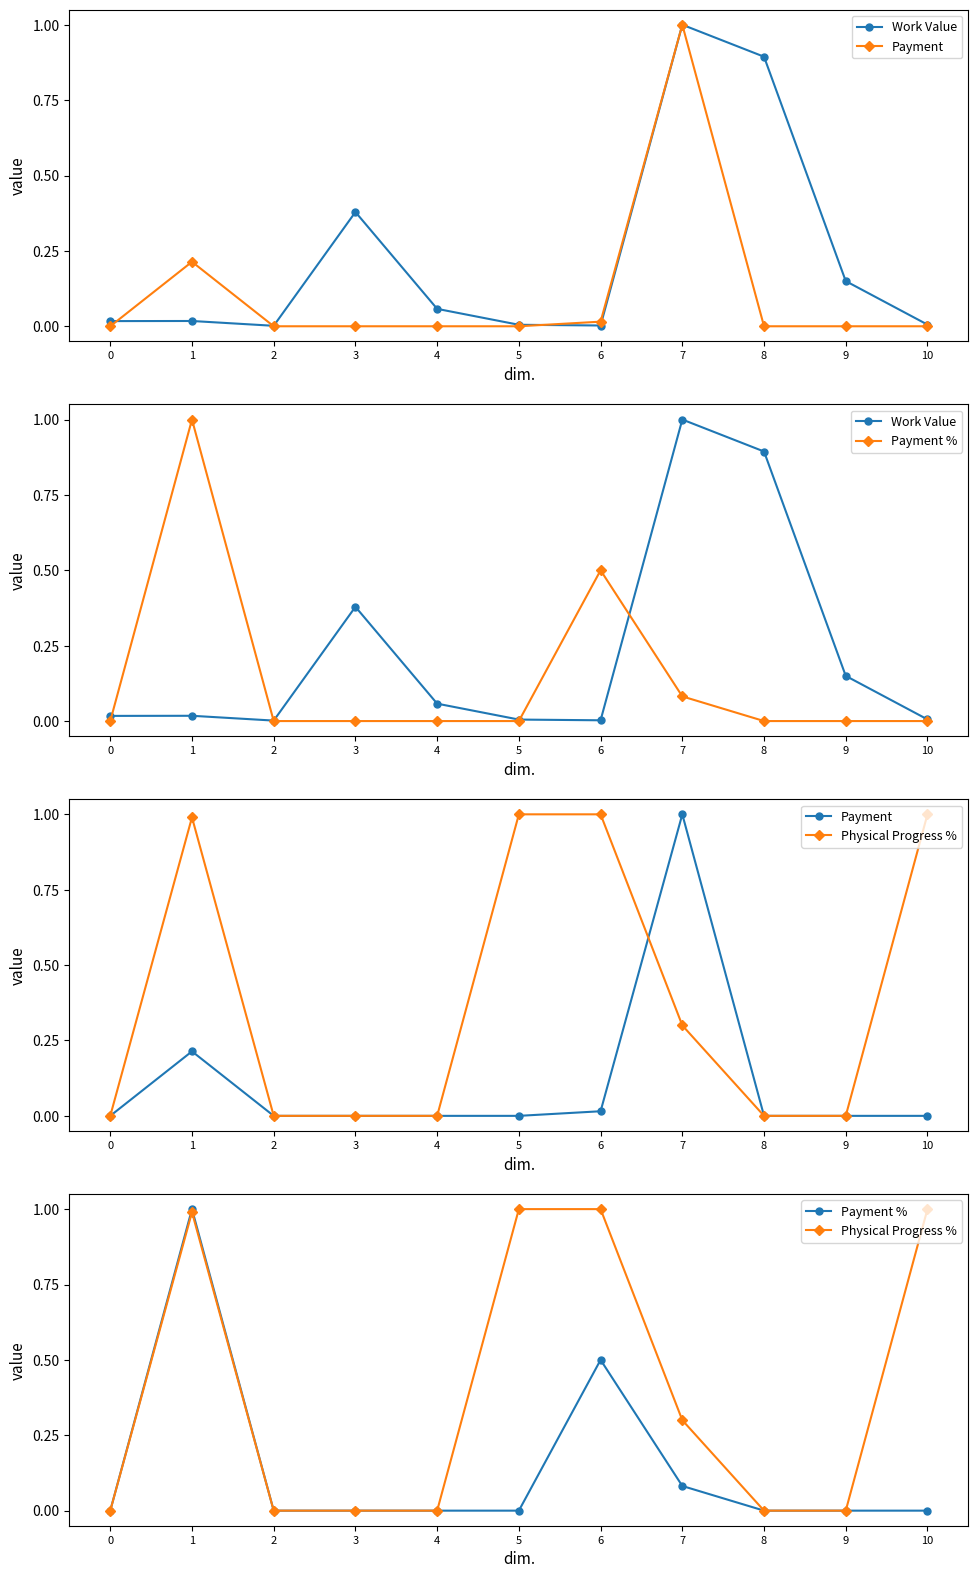

At how many categories does at least one series exceed 0?

11